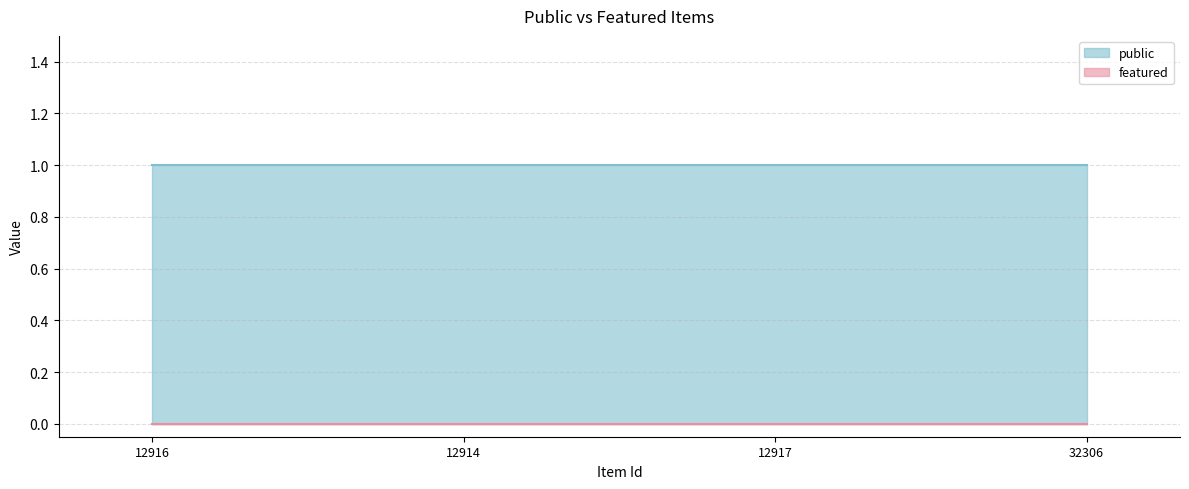

The value of featured at 12917 is 0. True or false?

True